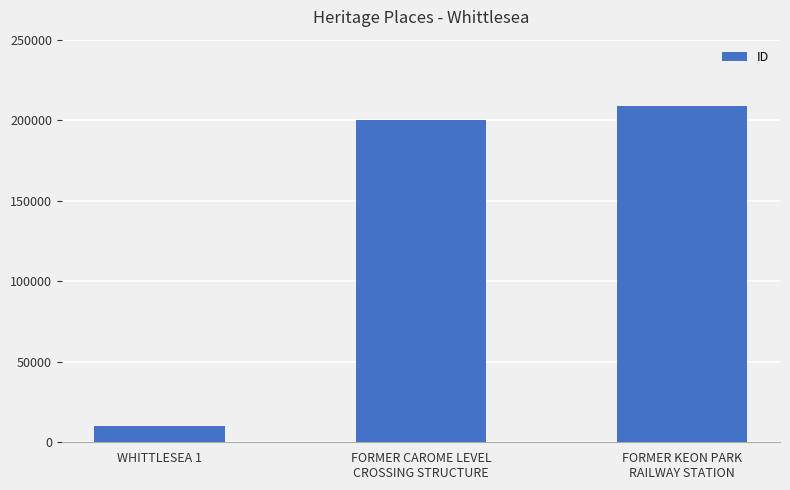

What is the average value?

139803